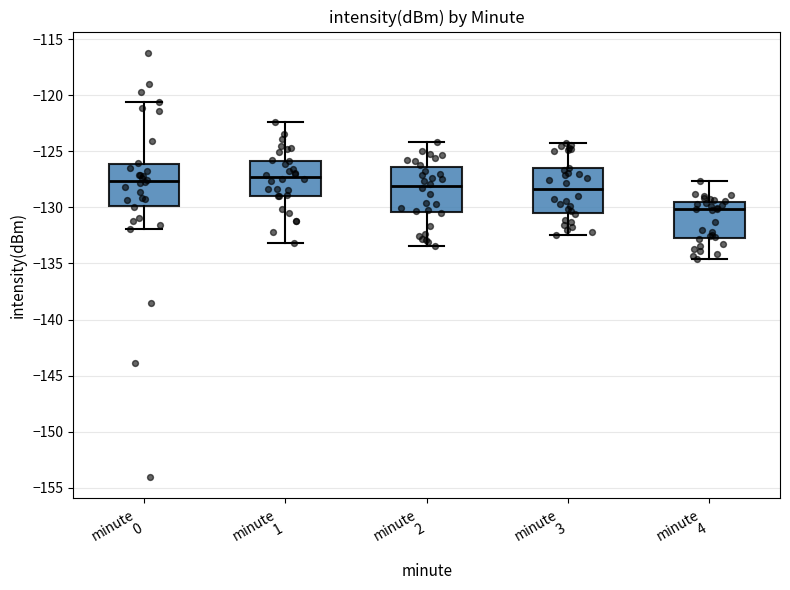

Reading left to right, read every box against the y-axis: the position of its median line, the range the box covers, and the ends of its whiskers. The values are not printed on the chart, so give them approximately, as read against the axis.

minute 0: median -127.5, box -130.0 to -126.0, whiskers -132.0 to -120.5
minute 1: median -127.5, box -129.0 to -126.0, whiskers -133.0 to -122.5
minute 2: median -128.0, box -130.5 to -126.5, whiskers -133.5 to -124.0
minute 3: median -128.5, box -130.5 to -126.5, whiskers -132.5 to -124.0
minute 4: median -130.0, box -133.0 to -129.5, whiskers -134.5 to -127.5